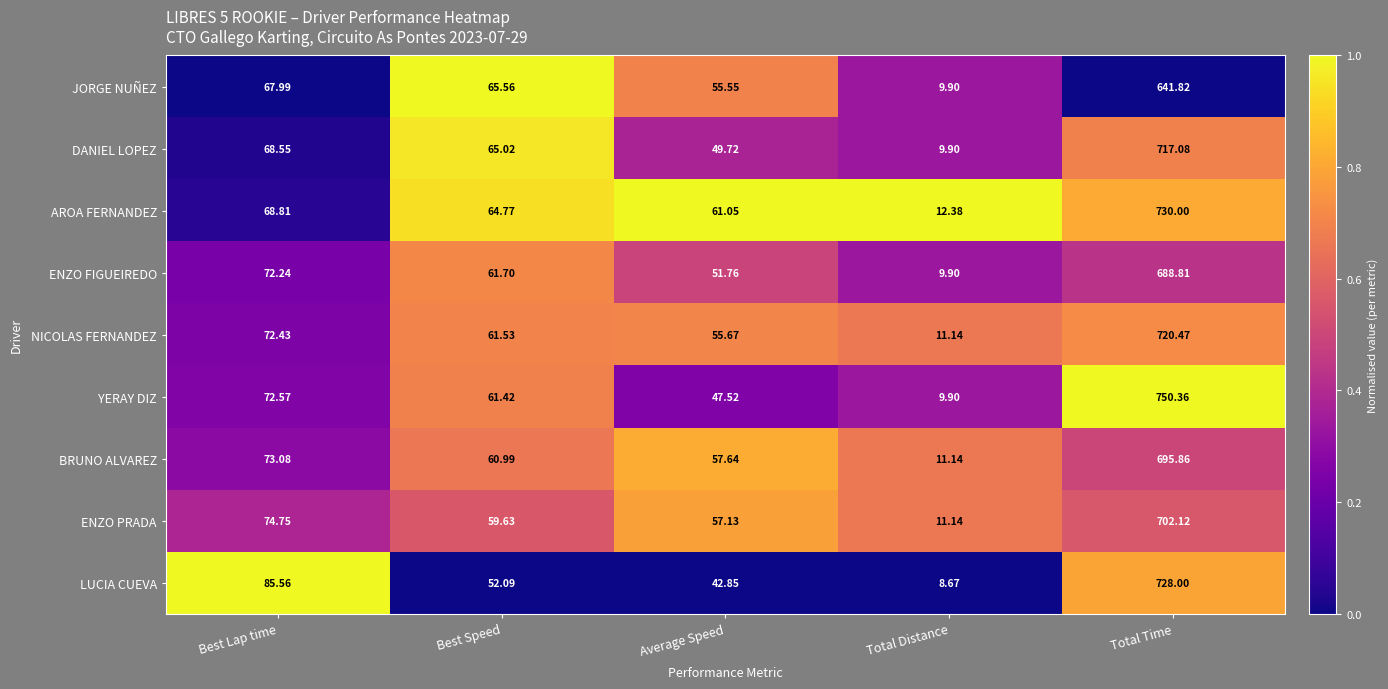

At which label is ENZO FIGUEIREDO closest to 349?

Best Lap time